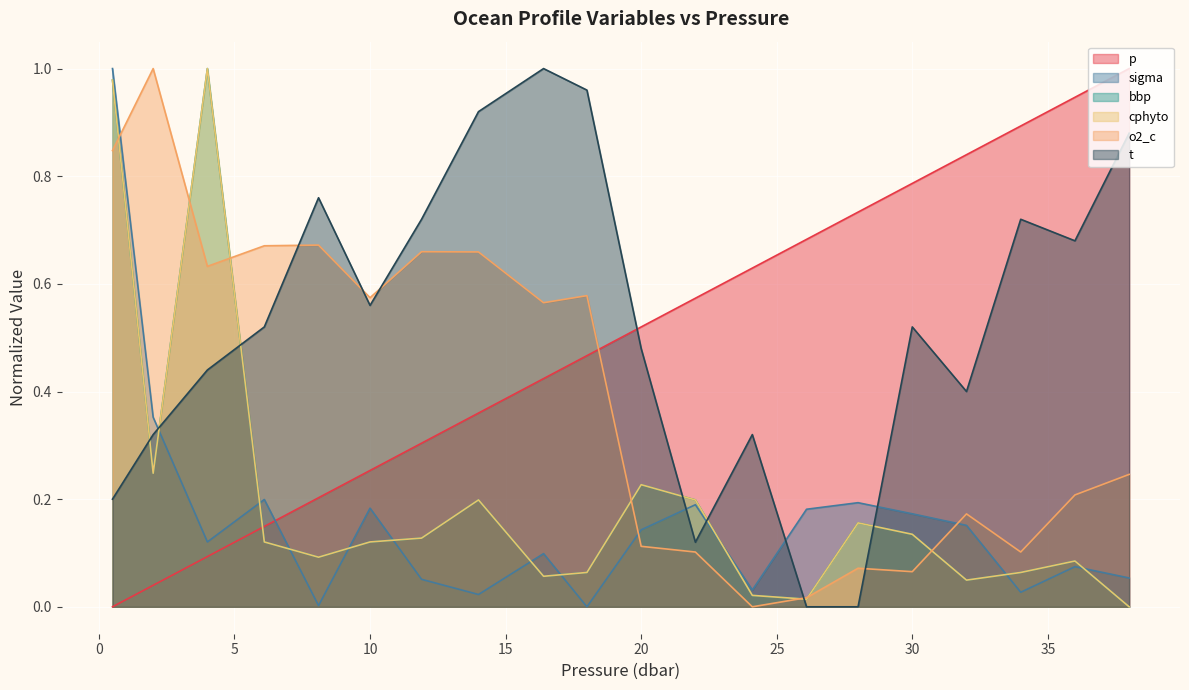

Which series changed the most between 14.0 and 36.0?

p